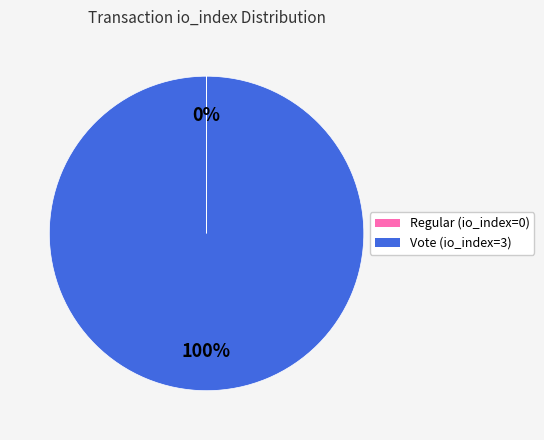

Does any single category account for the majority?

Yes